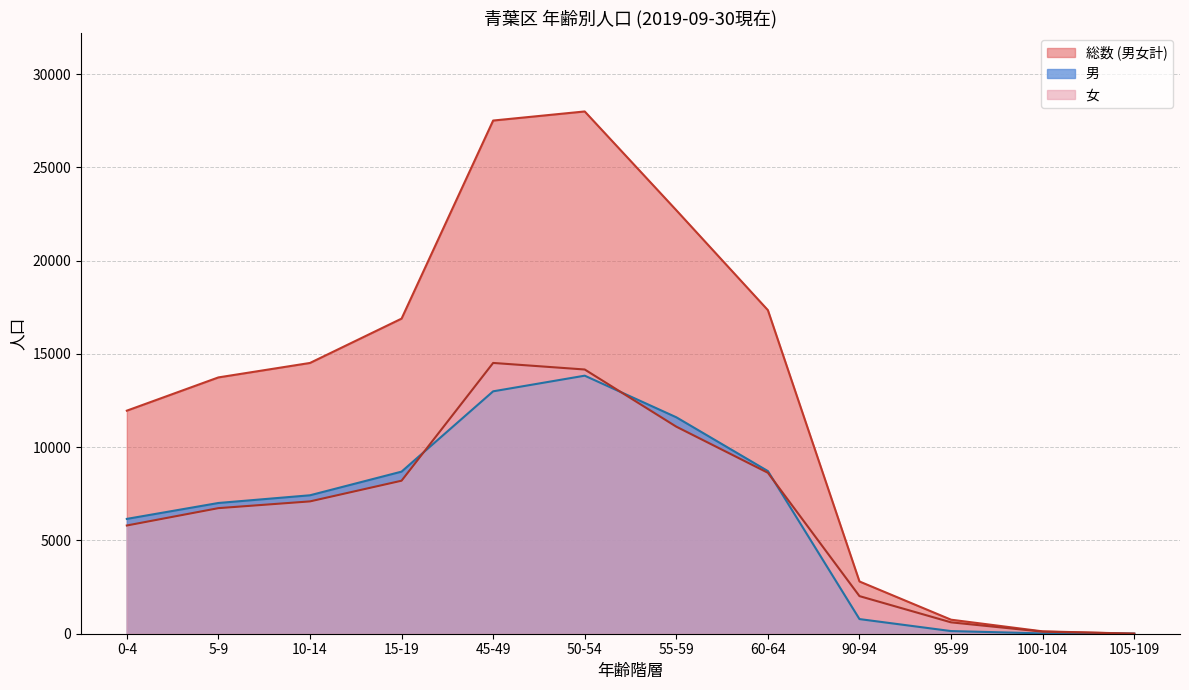

What is the total value across all series at 0-4?

23916